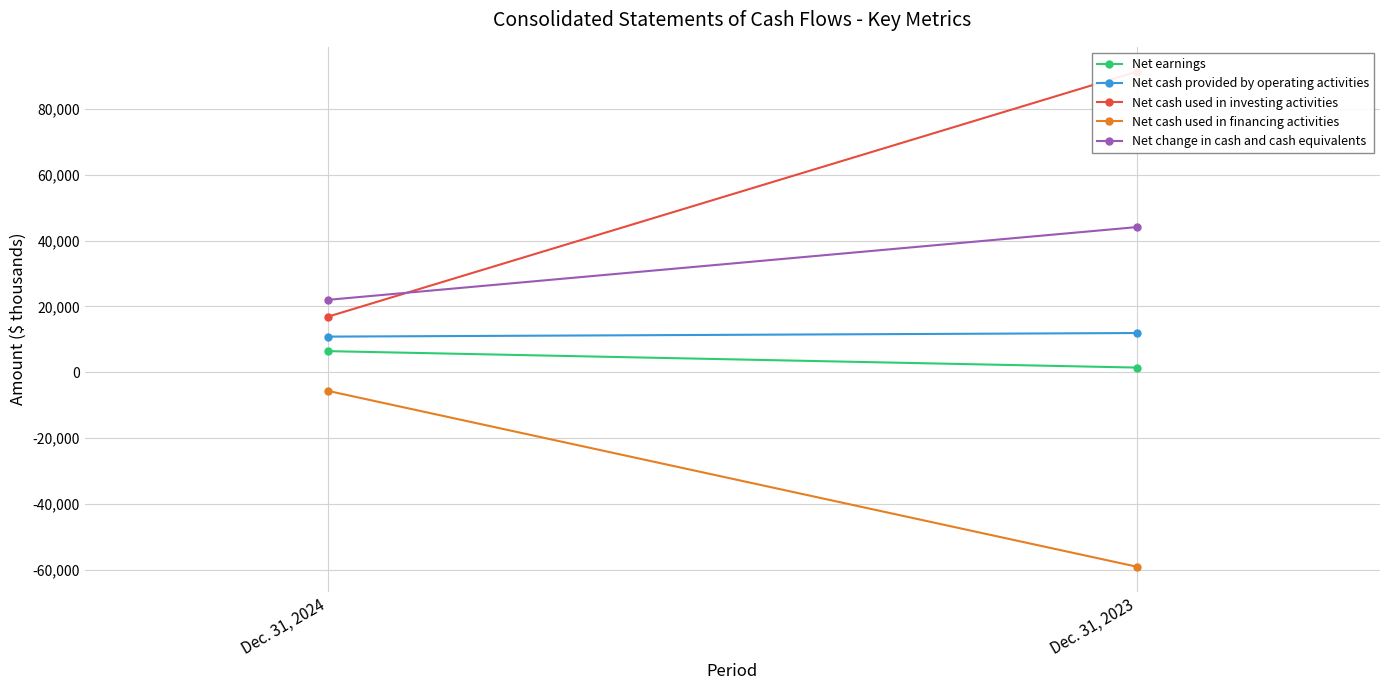

Rank the series at Dec. 31, 2024 from highest to lowest value.

Net change in cash and cash equivalents, Net cash used in investing activities, Net cash provided by operating activities, Net earnings, Net cash used in financing activities